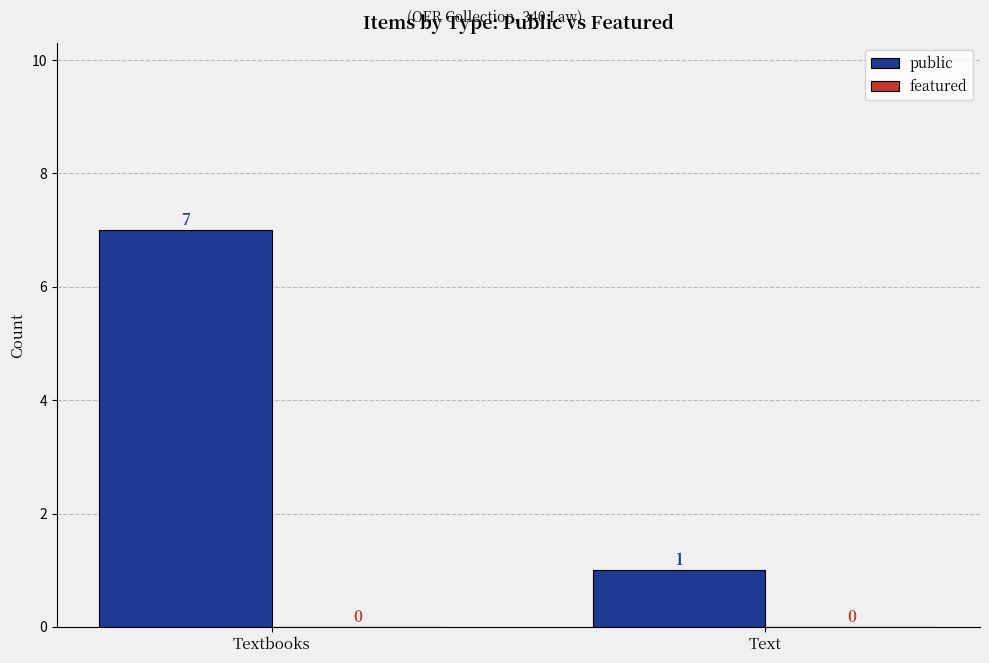

What is the maximum value shown in the chart?

7